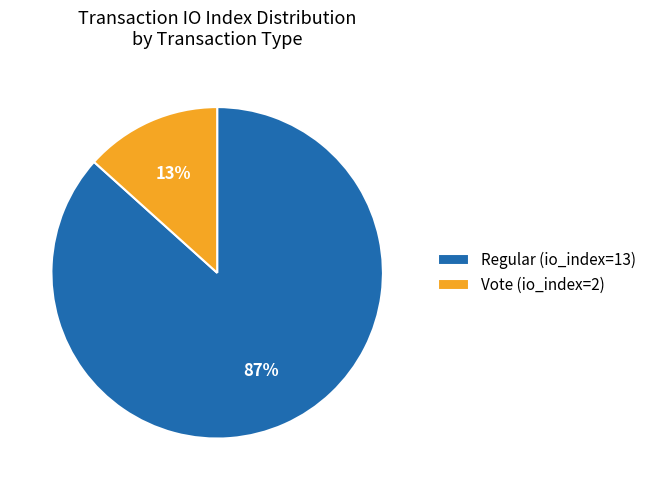

To the nearest percent, what is the average slice percentage?

50%